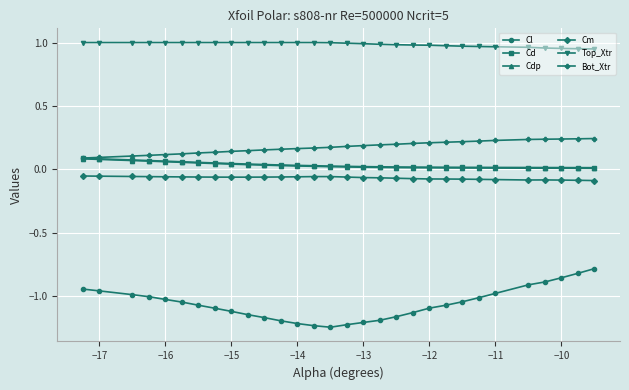

What are all the series names shown in the legend?

Cl, Cd, Cdp, Cm, Top_Xtr, Bot_Xtr